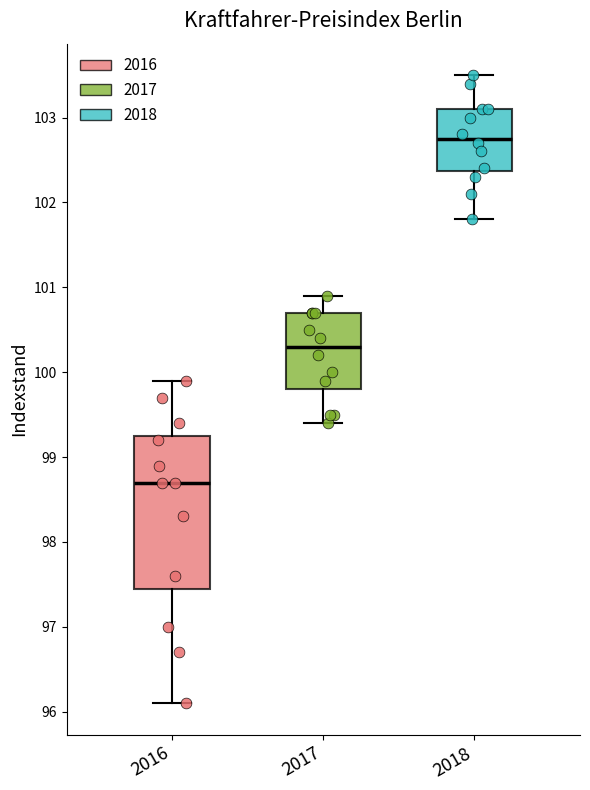

Reading left to right, transcribe this box plot: for each box, give where its median line is, the range the box spans, and where its two whiskers end, as read against the y-axis. The values are not printed on the chart, so give them approximately, as read against the axis.

2016: median 98.7, box 97.5 to 99.3, whiskers 96.1 to 99.9
2017: median 100.3, box 99.8 to 100.7, whiskers 99.4 to 100.9
2018: median 102.8, box 102.4 to 103.1, whiskers 101.8 to 103.5